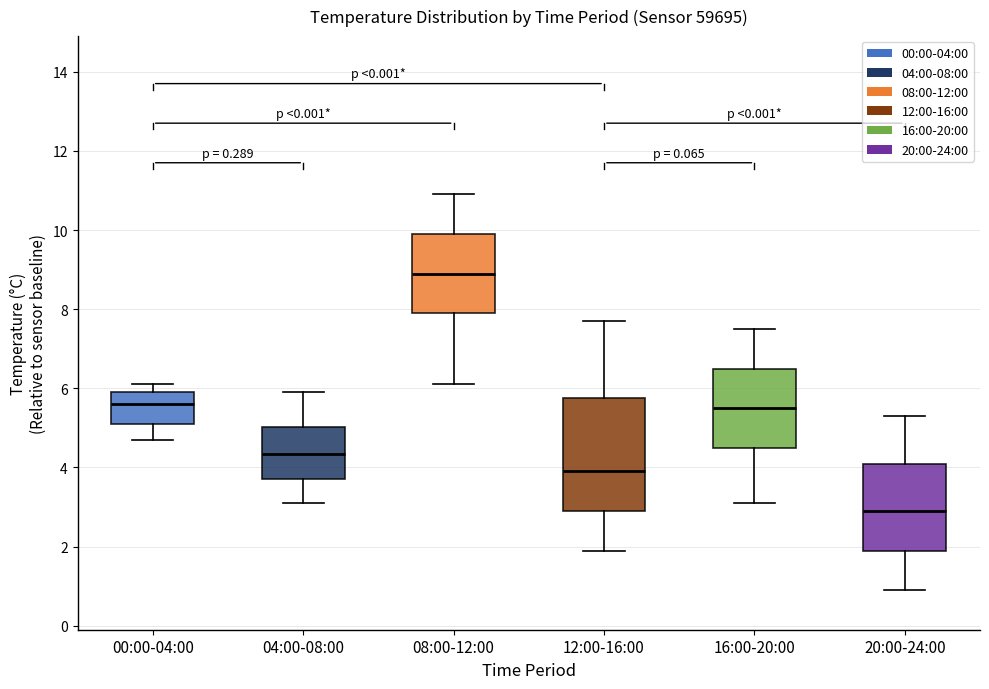

Where does the lower whisker of the box for 16:00-20:00 end on the y-axis? The values are not printed on the chart, so give them approximately, as read against the axis.

3.2